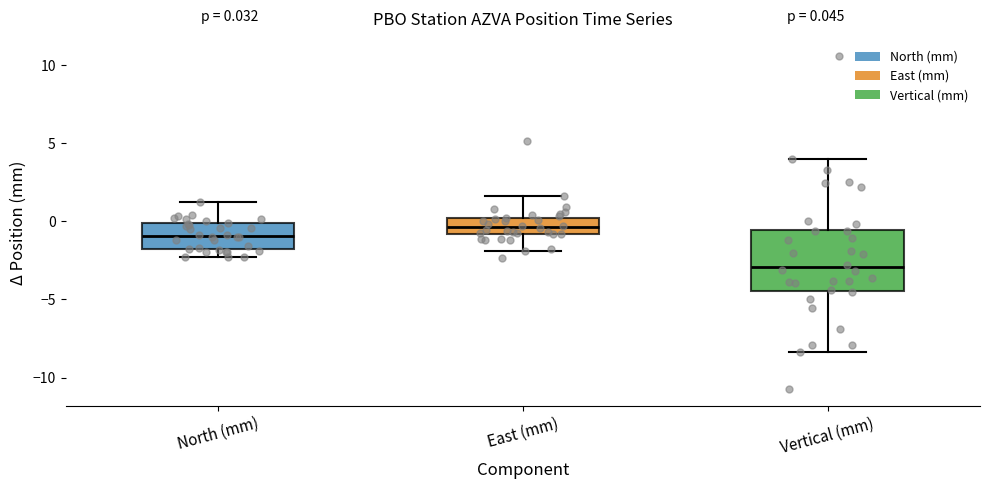

Which box is the tallest, from its lower edge to its upper edge?

Vertical (mm)